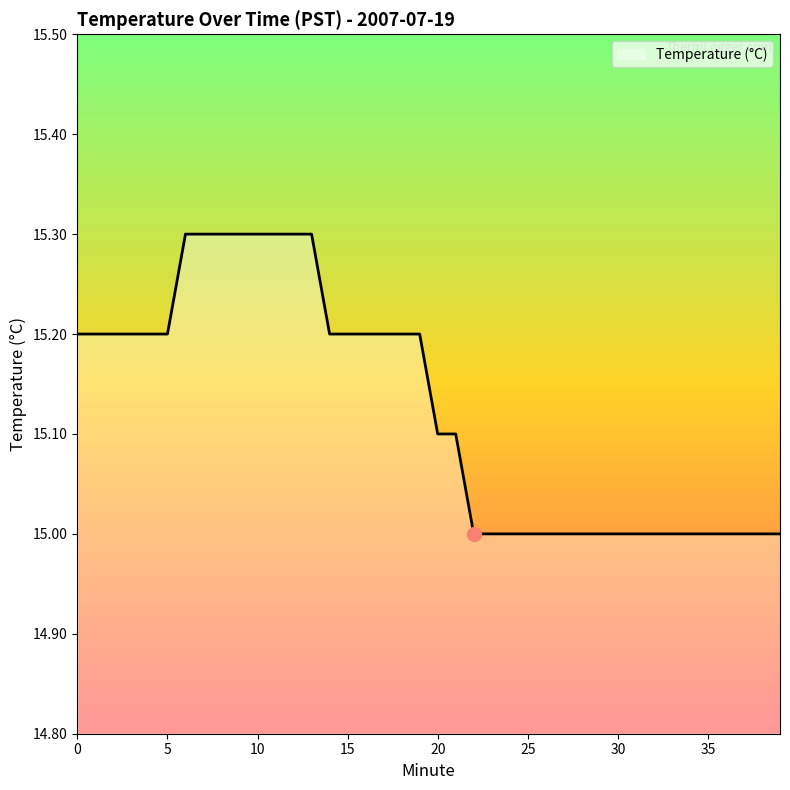

What is the smallest value displayed?

15.0